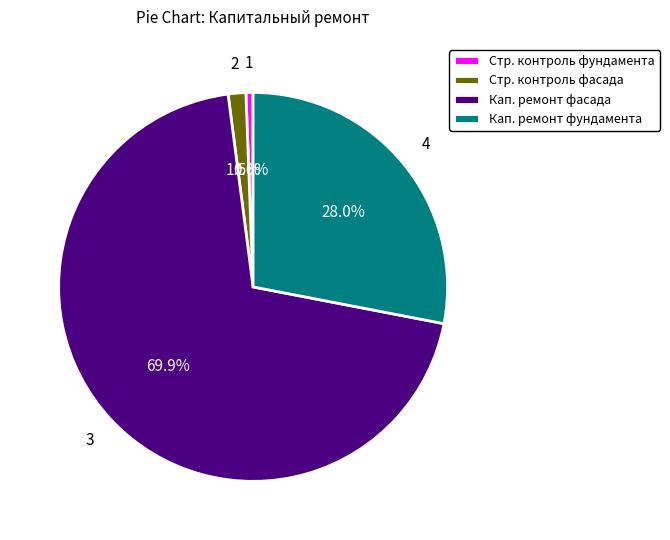

Between Стр. контроль фасада and Стр. контроль фундамента, which is larger?

Стр. контроль фасада